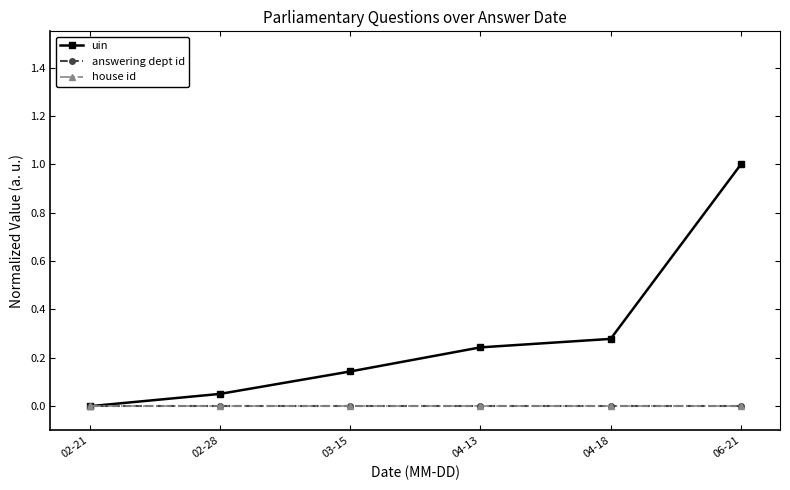

Does the chart have visible grid lines?

No